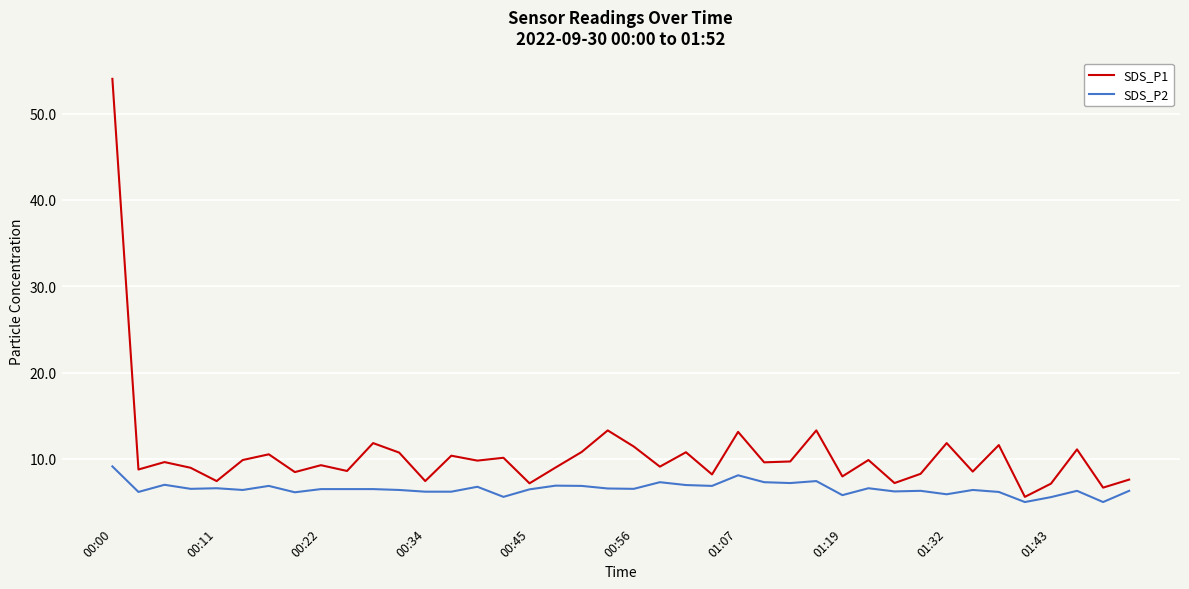

Which series has the largest total across all categories?

SDS_P1